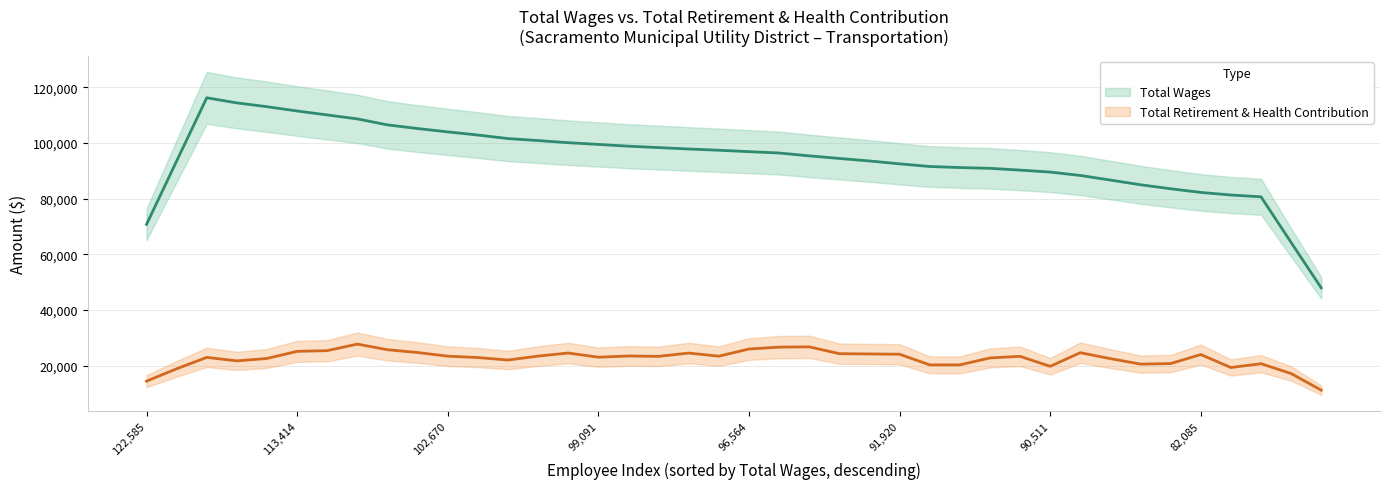

The value of Total Retirement & Health Contribution at 90511 is 5653. True or false?

False